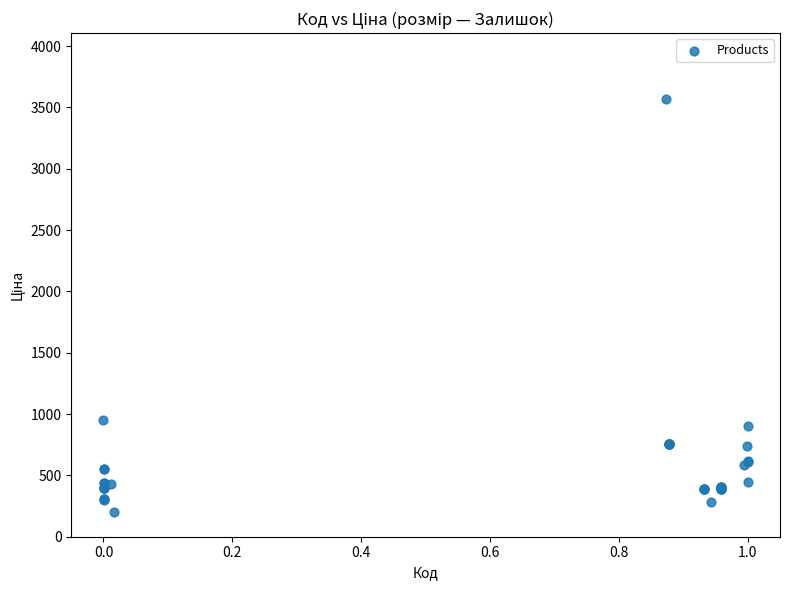

What Y value in the scatter plot is closest to 1883?

954.6